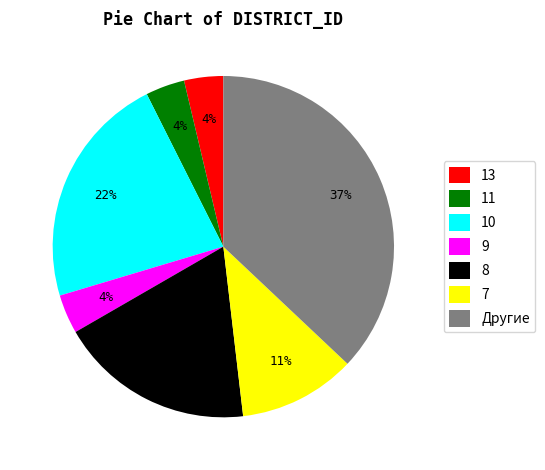

Which has a higher value, Другие or 7?

Другие